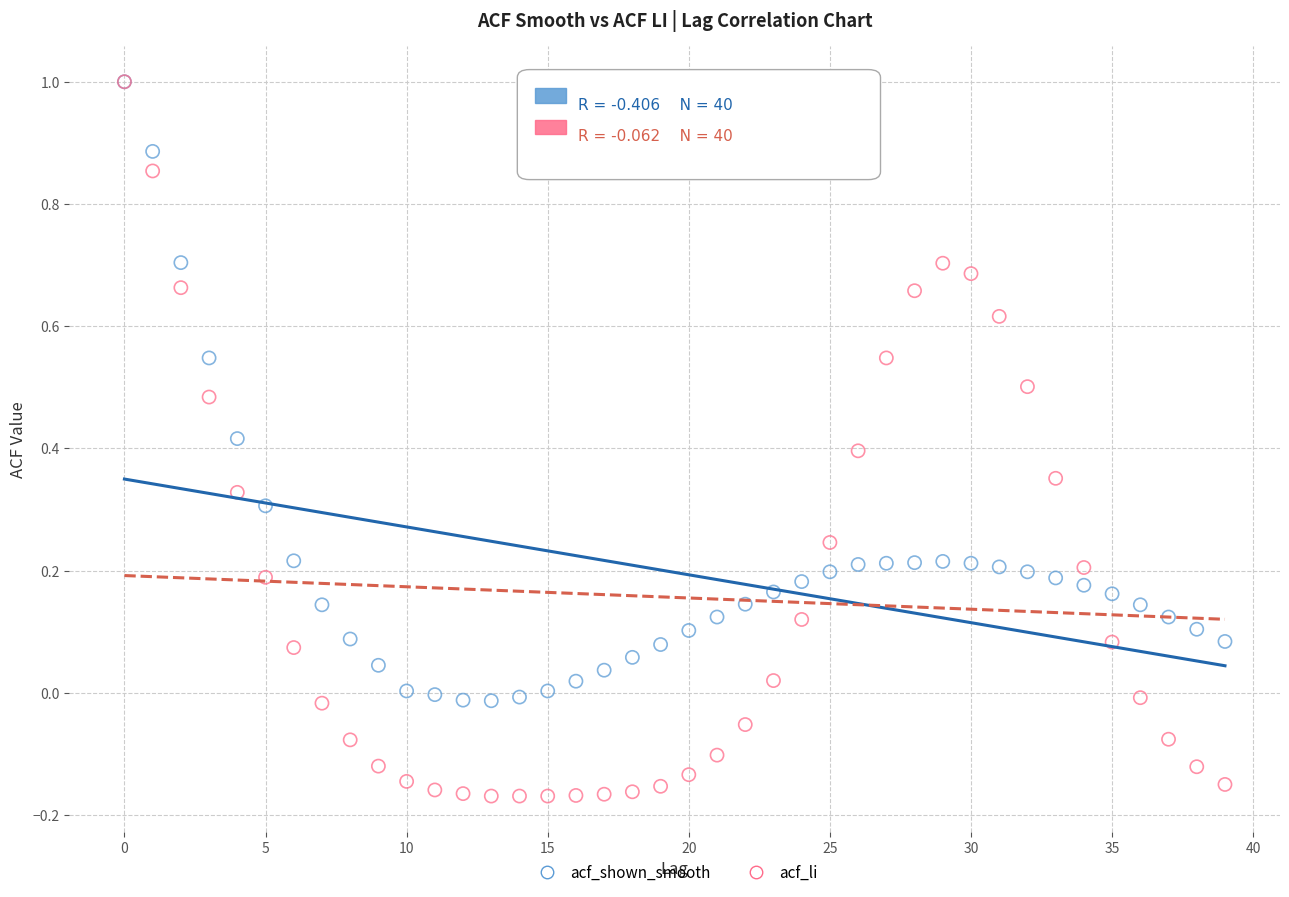

What are all the series names shown in the legend?

acf_shown_smooth, acf_li